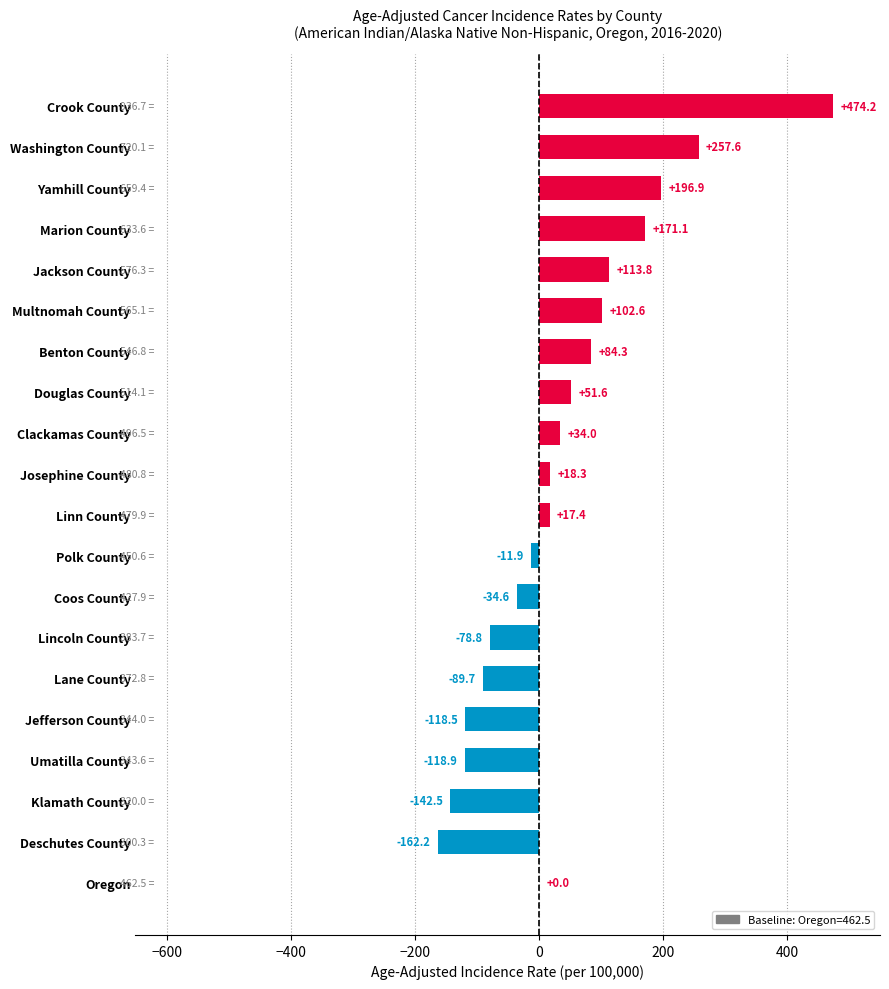

What is the greatest value displayed?

474.2